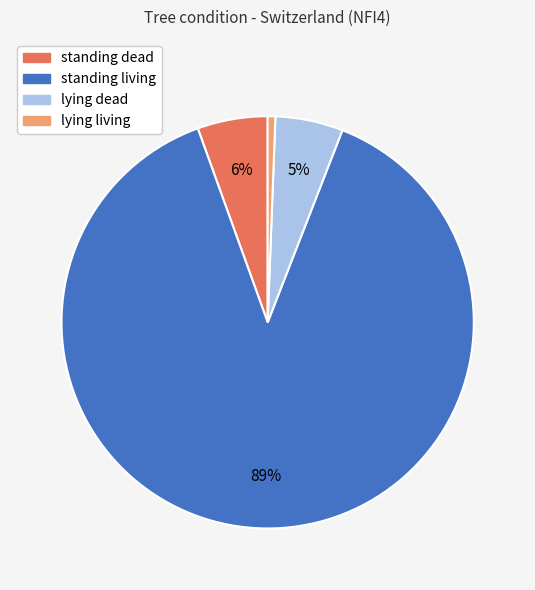

Which slice is the smallest?

lying living